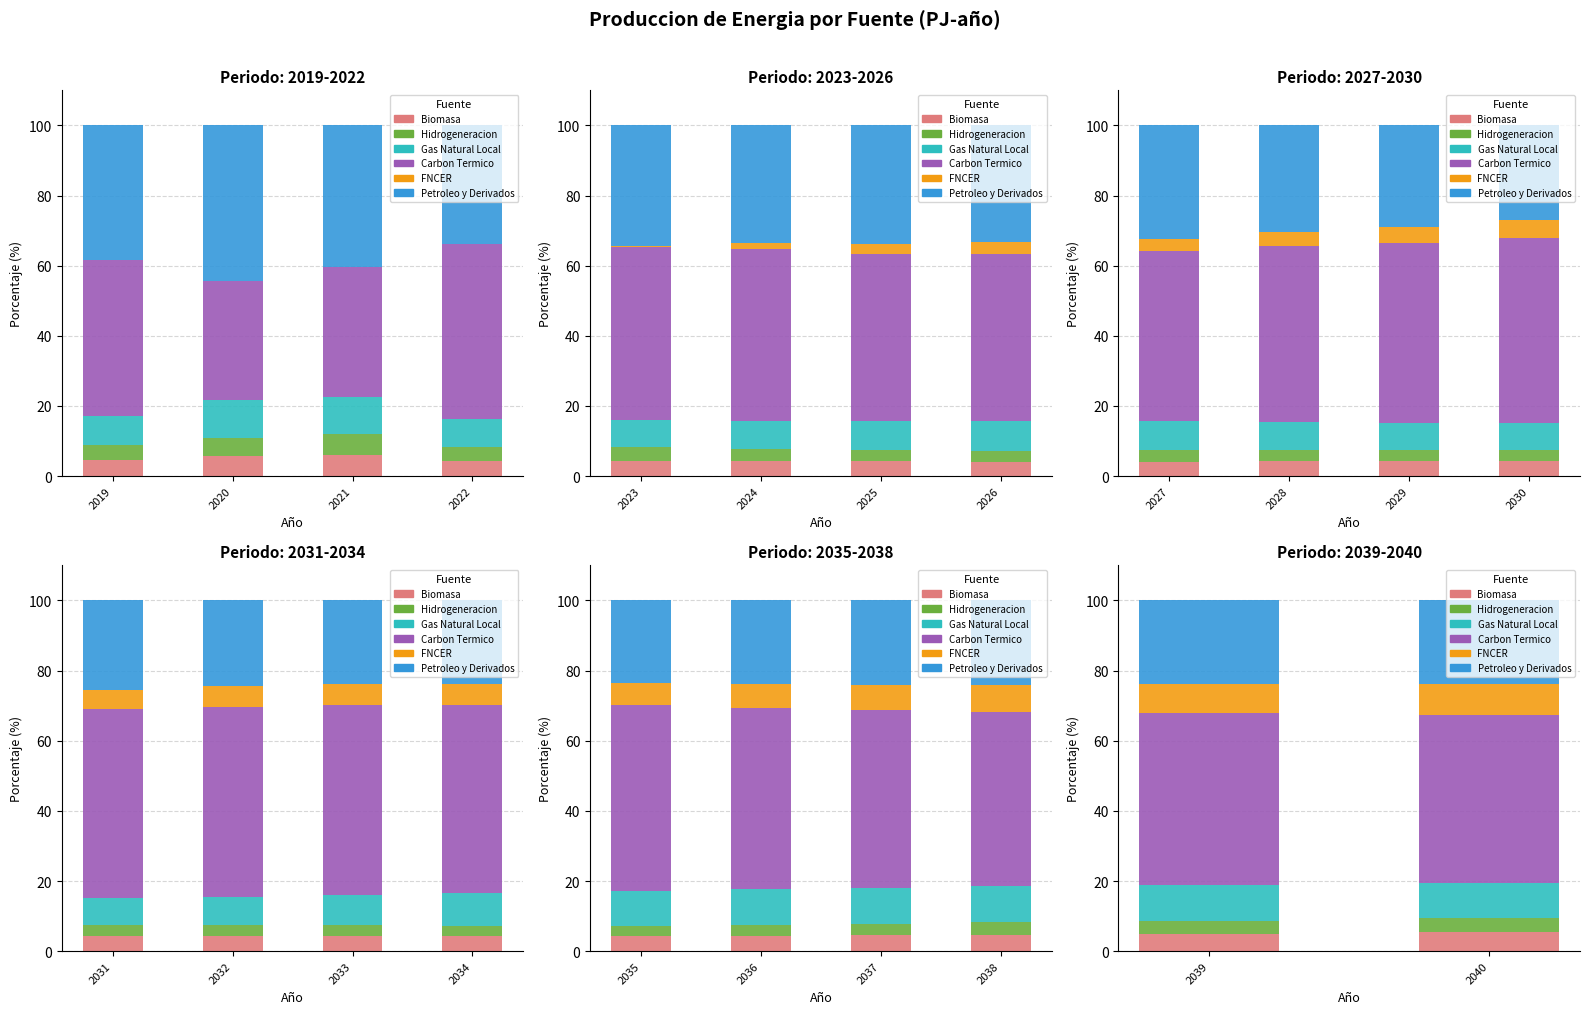

What is the value of the Petroleo y Derivados bar at the 2nd from the left?

23.9